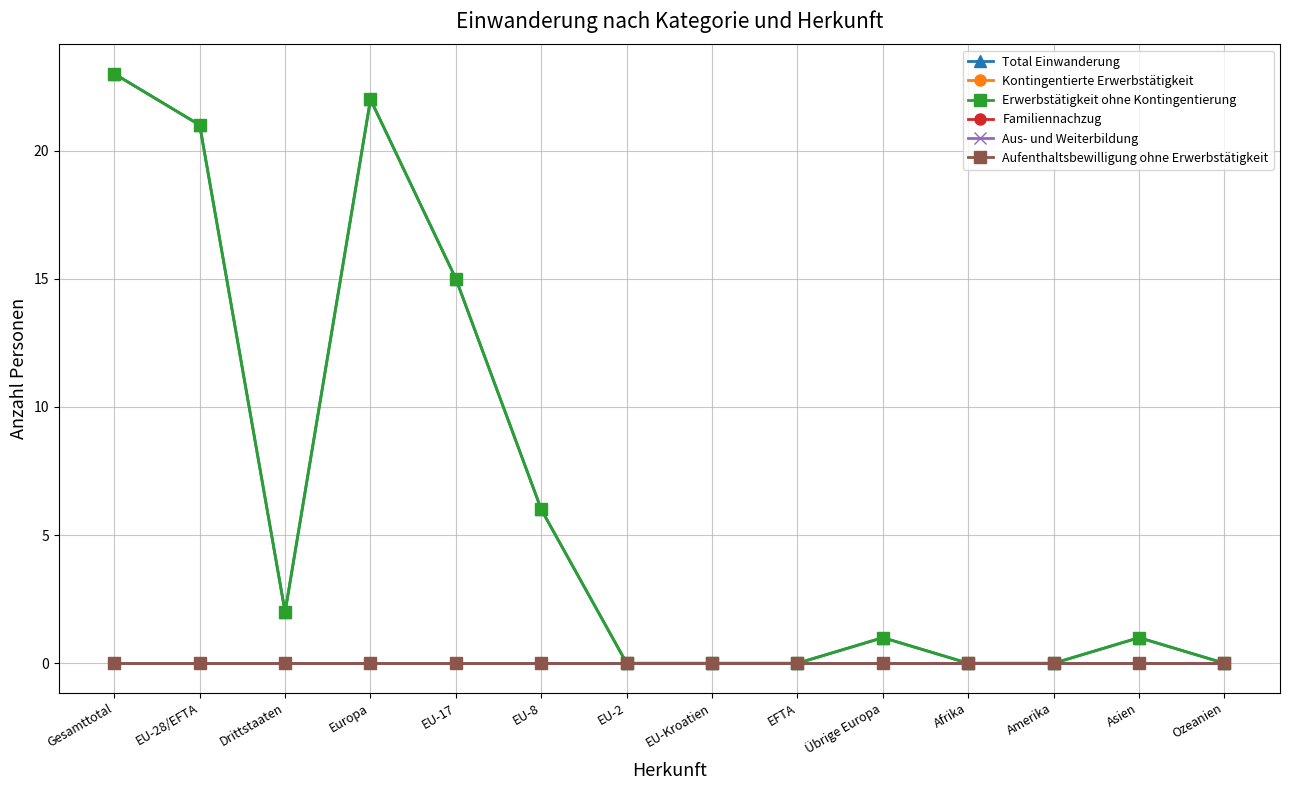

Does the chart have visible grid lines?

Yes